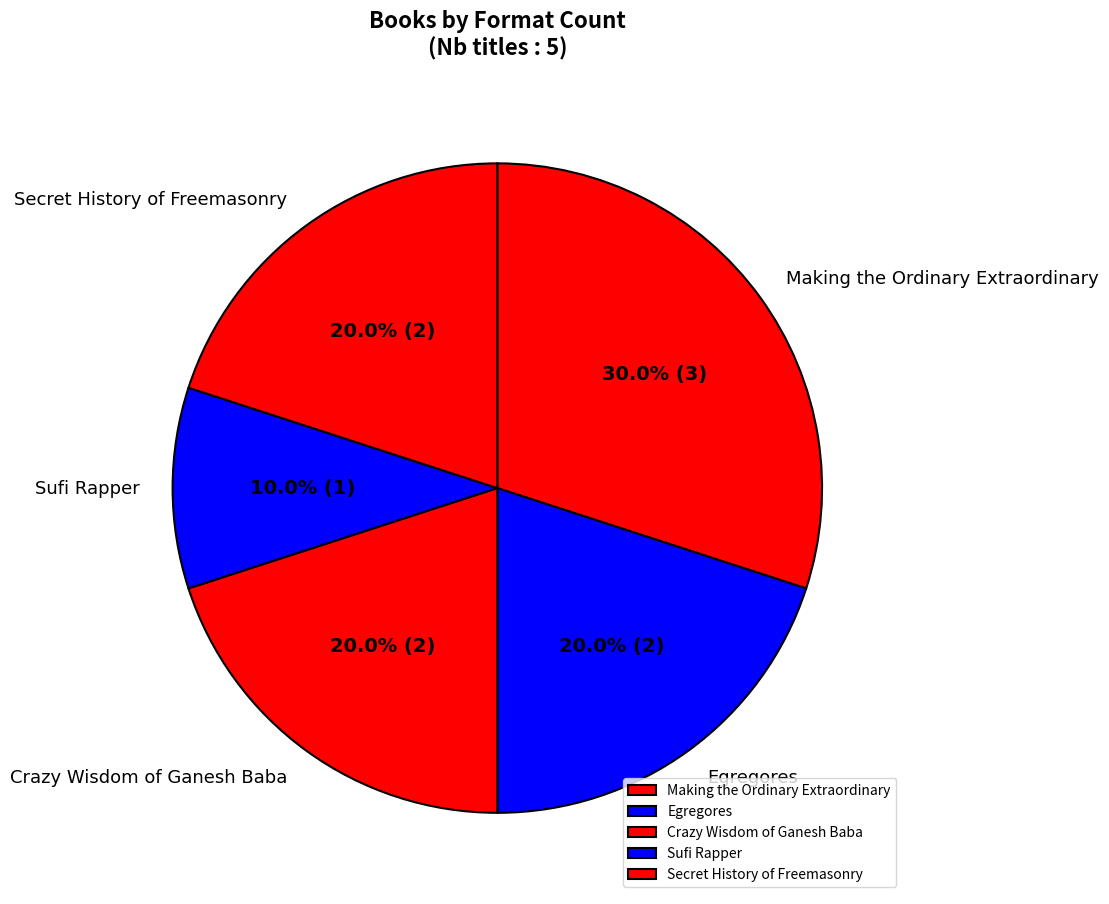

What is the total percentage of Crazy Wisdom of Ganesh Baba and Making the Ordinary Extraordinary?

50.0%